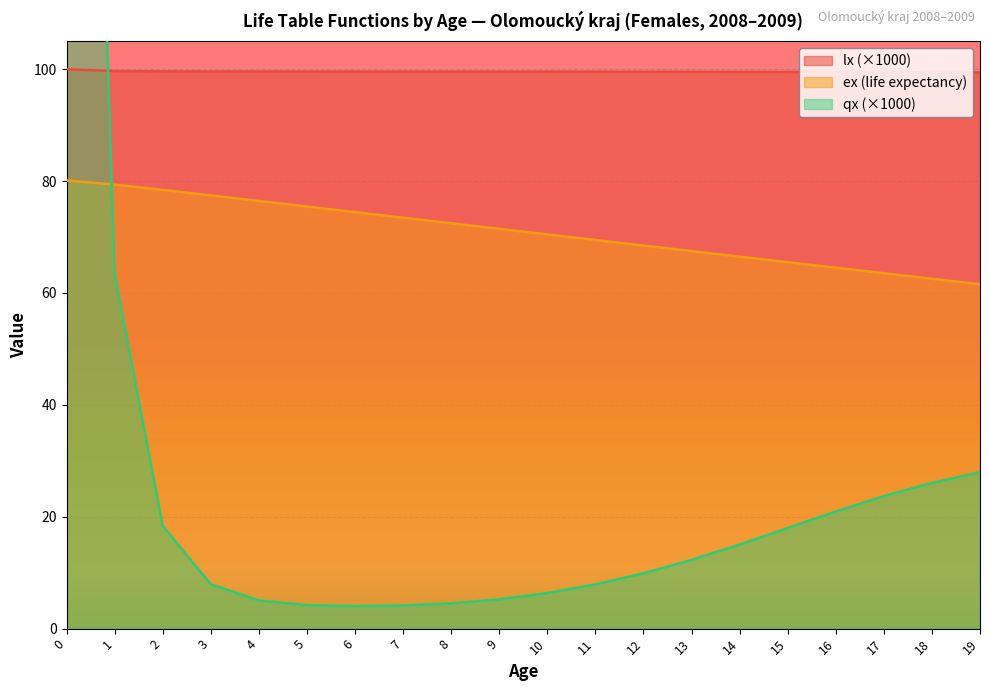

The value of lx at 9 is 139.7. True or false?

False